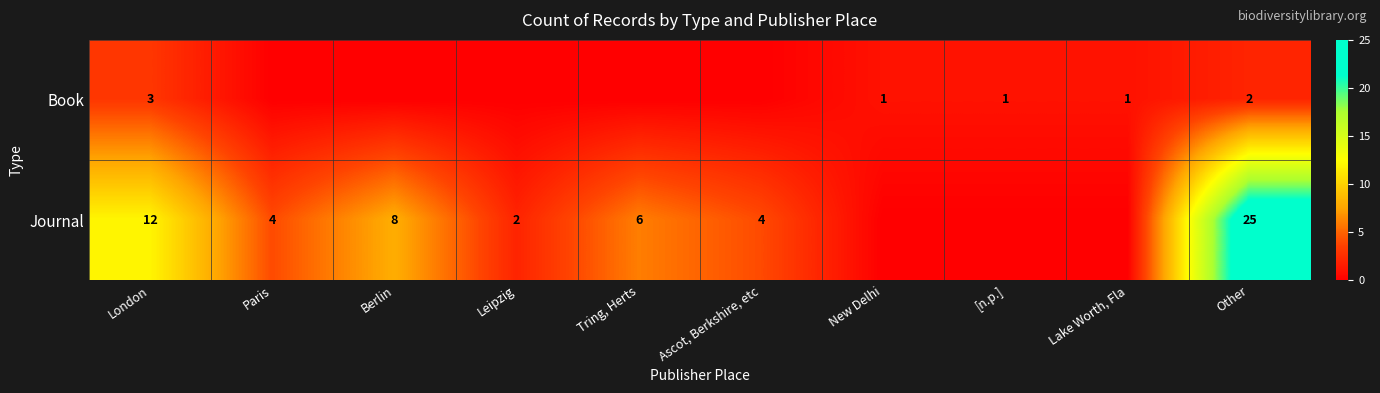

What is the total value across all series at London?

15